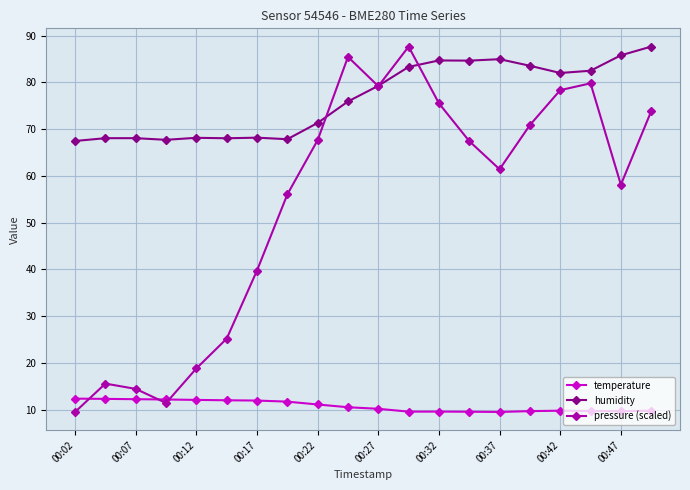

How many interior local peaks does the pressure (scaled) series have?

4